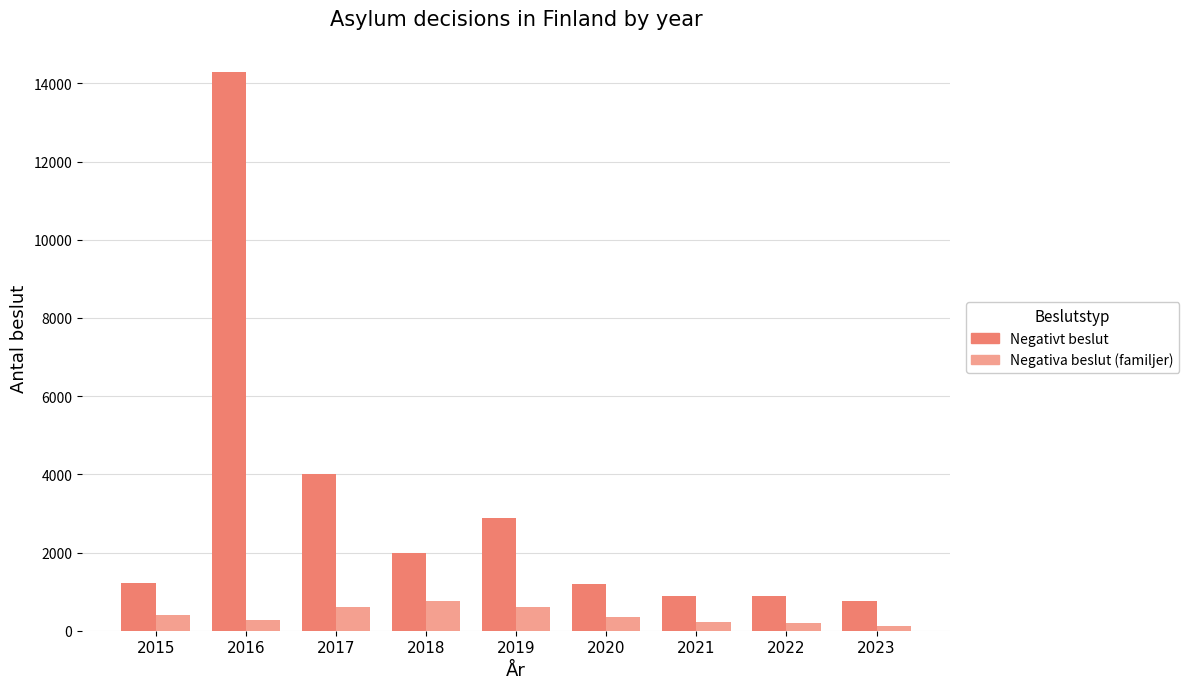

What is the minimum value for Negativt beslut?

752